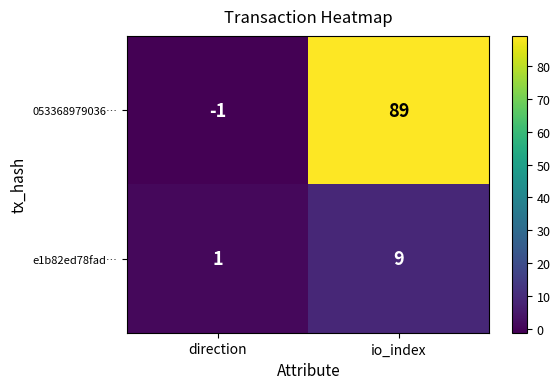

True or false: 053368979036… has a value of 89 at io_index.

True